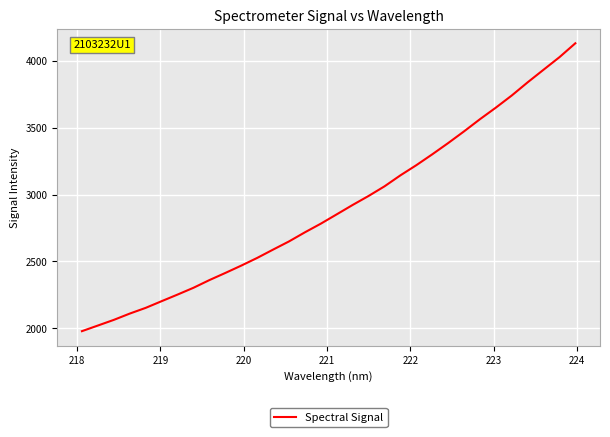

How many lines are shown in the chart?

1